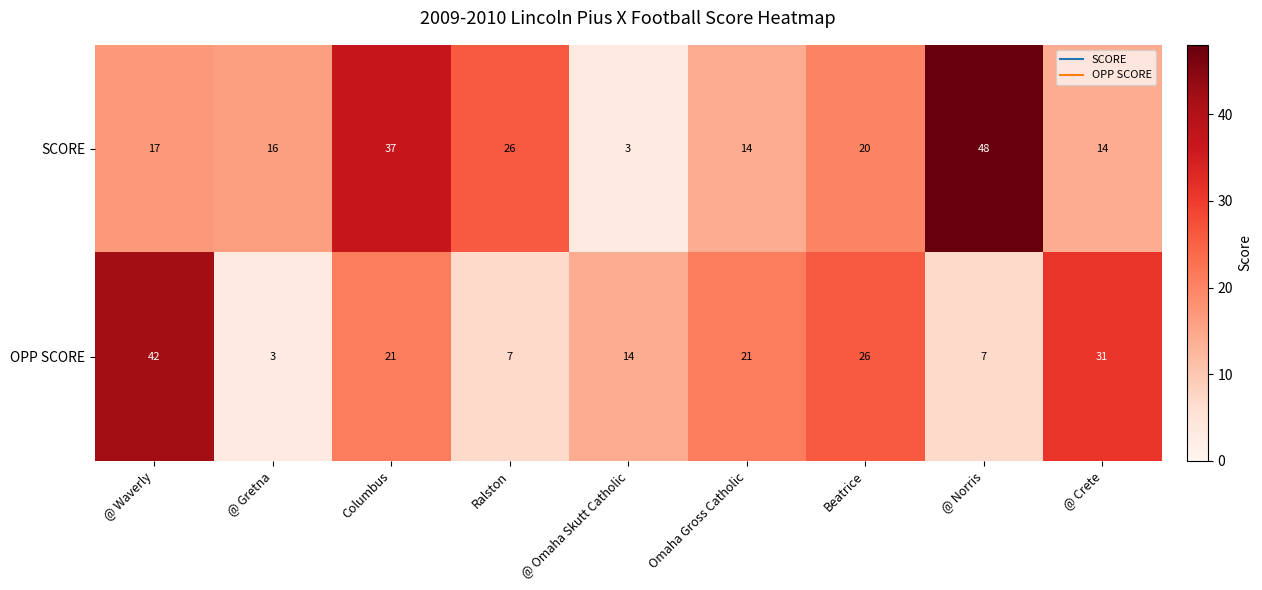

True or false: SCORE has a value of 14 at Omaha Gross Catholic.

True